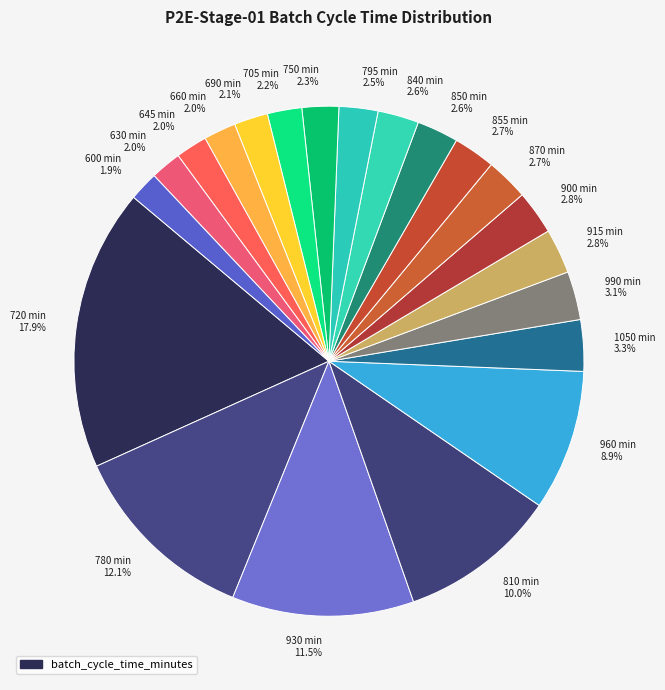

How much of the chart is everything except 645 min 2.0%?

98.0%